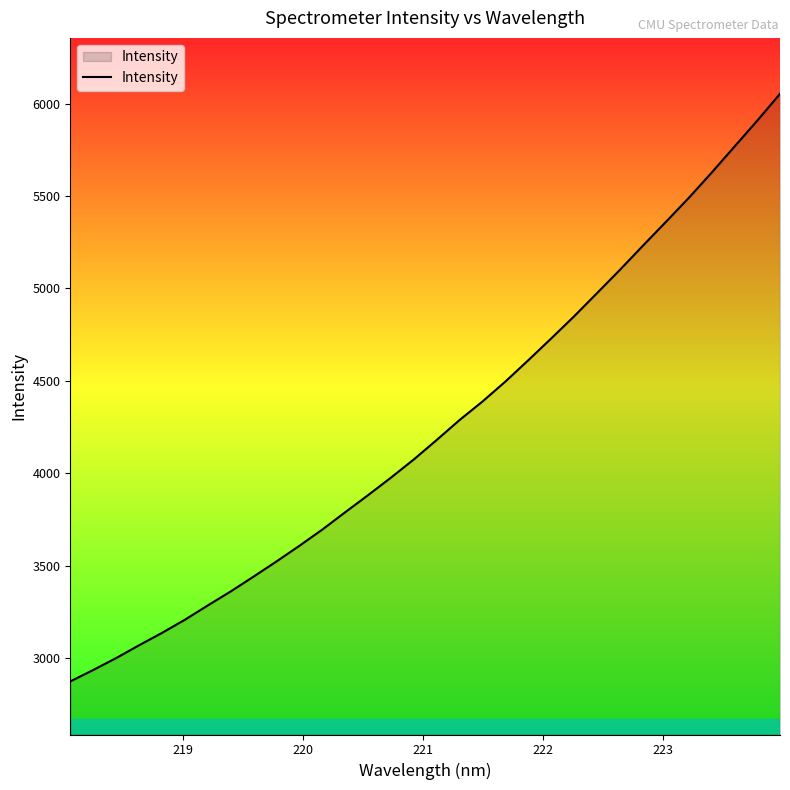

True or false: the data has more than 1 interior local peaks.

False